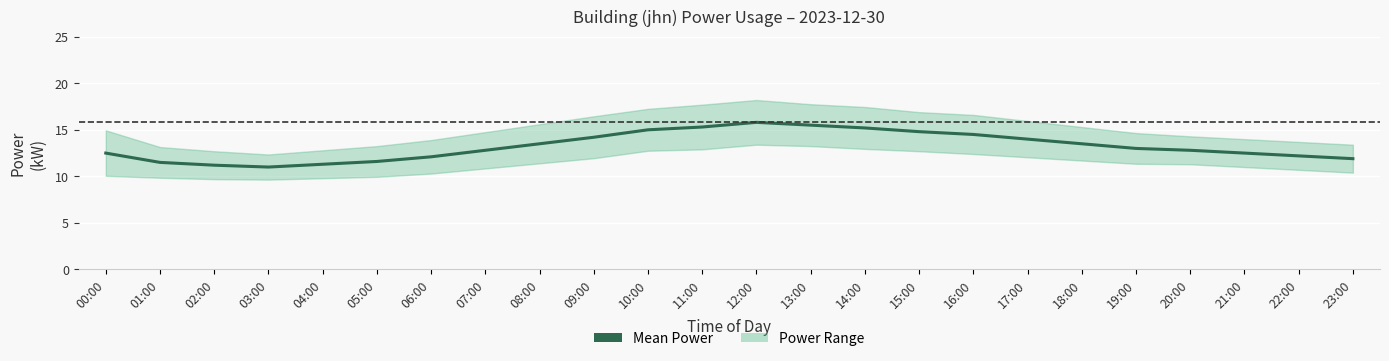

How many data points are less than 13?

12